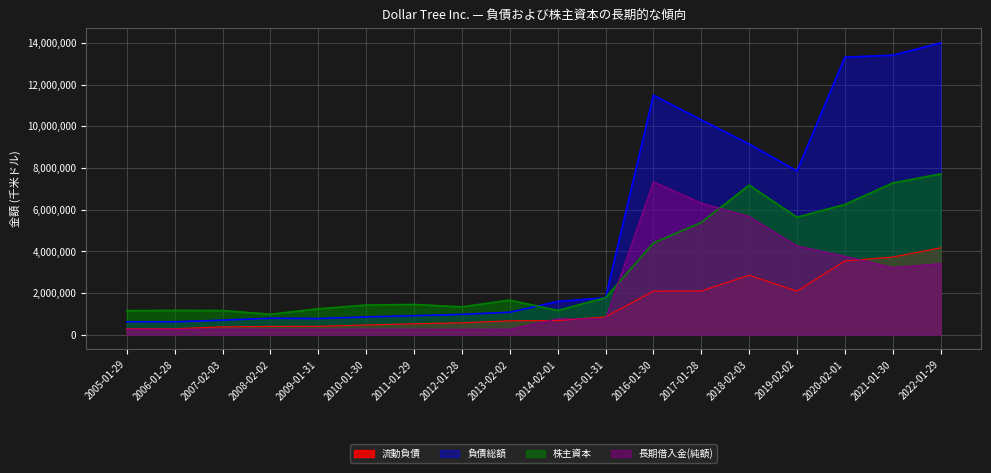

At which category is the sum across all series the highest?

2022-01-29